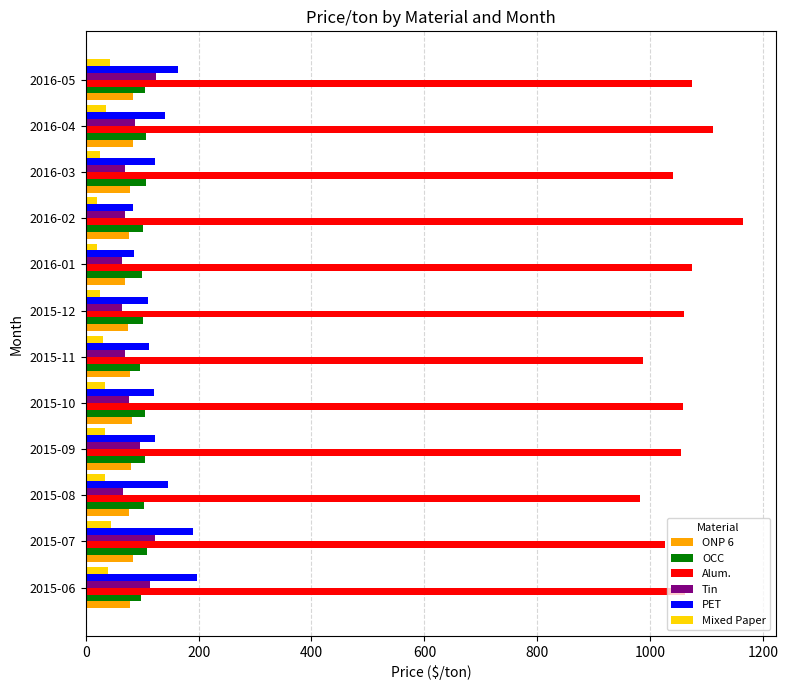

What are all the series names shown in the legend?

ONP 6, OCC, Alum., Tin, PET, Mixed Paper